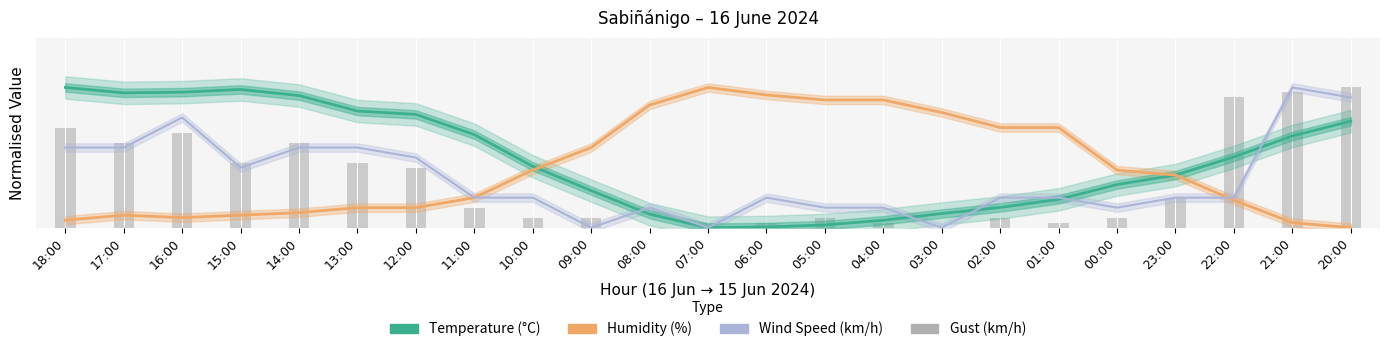

Does the chart contain any negative values?

No